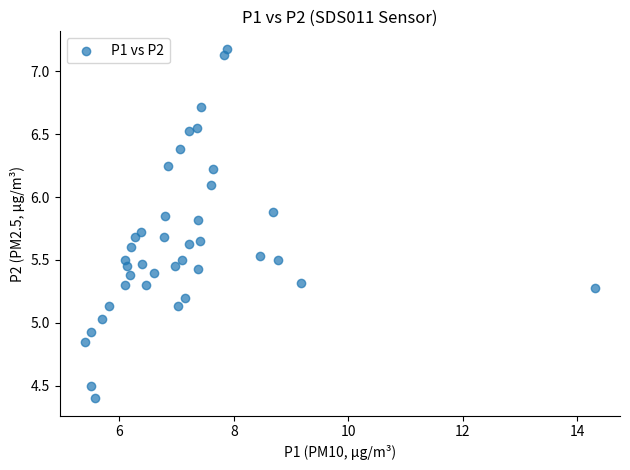

What is the range of X values (max minus min)?

8.9